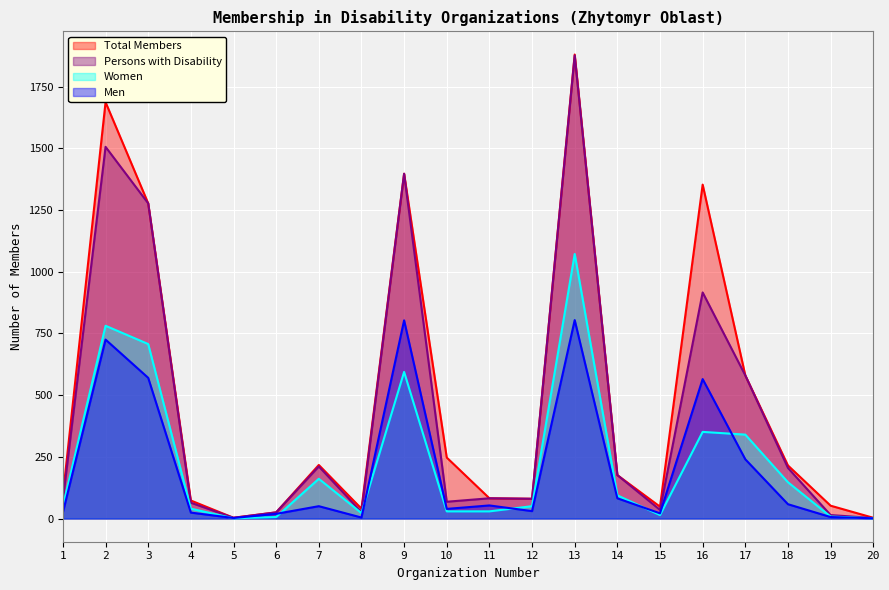

What is the value of the Women point at the 2nd from the left?

781